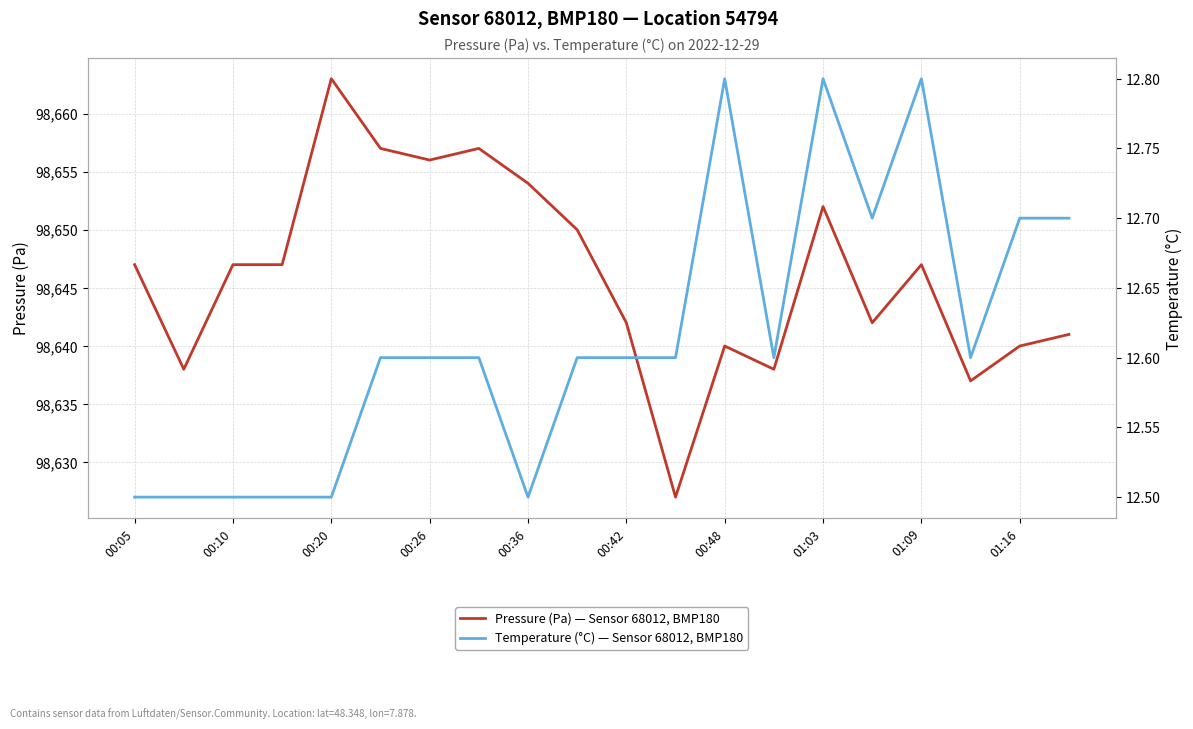

The value of Pressure (Pa) — Sensor 68012, BMP180 at 00:05 is 98647. True or false?

True